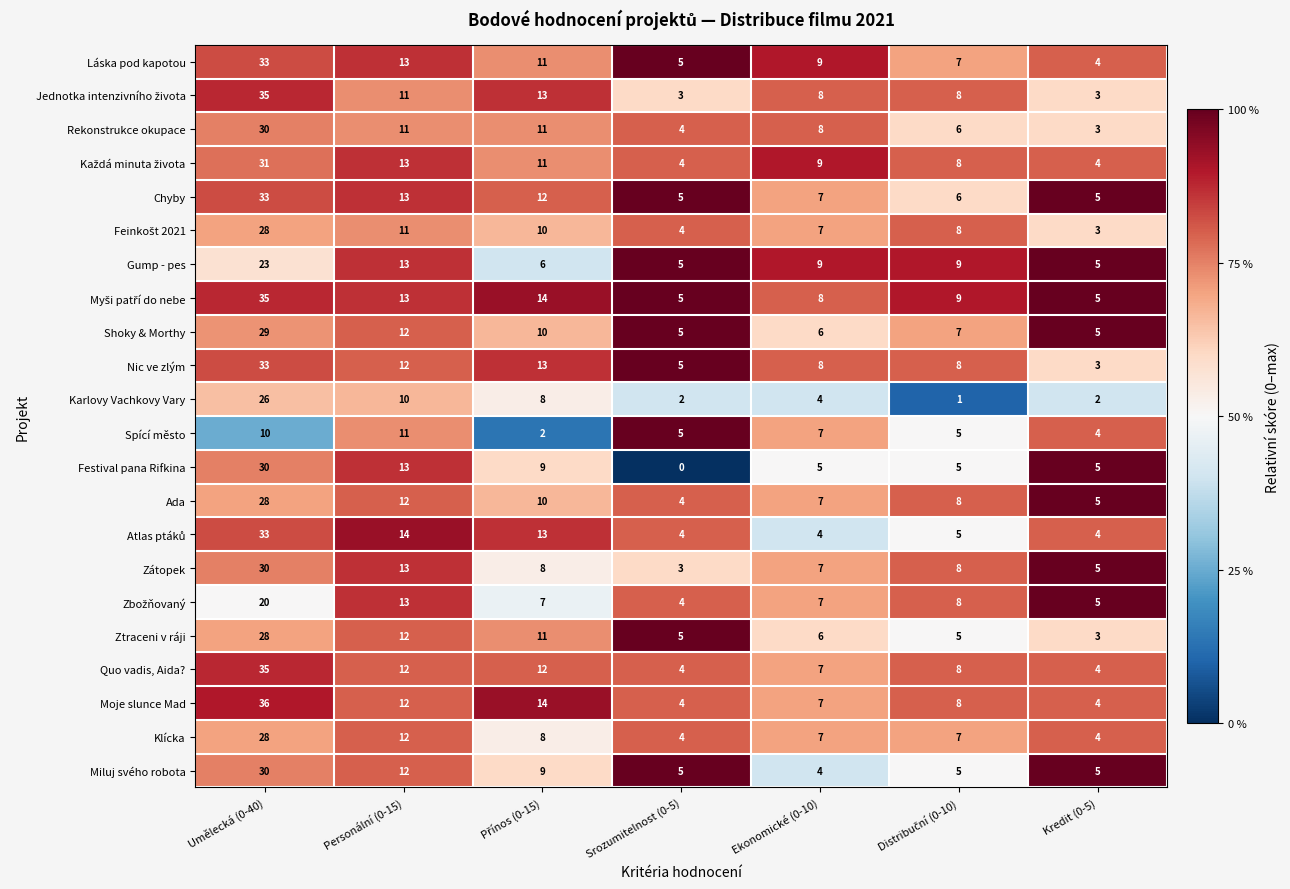

What is the difference between the Nic ve zlým values at Umělecká (0-40) and Personální (0-15)?

21